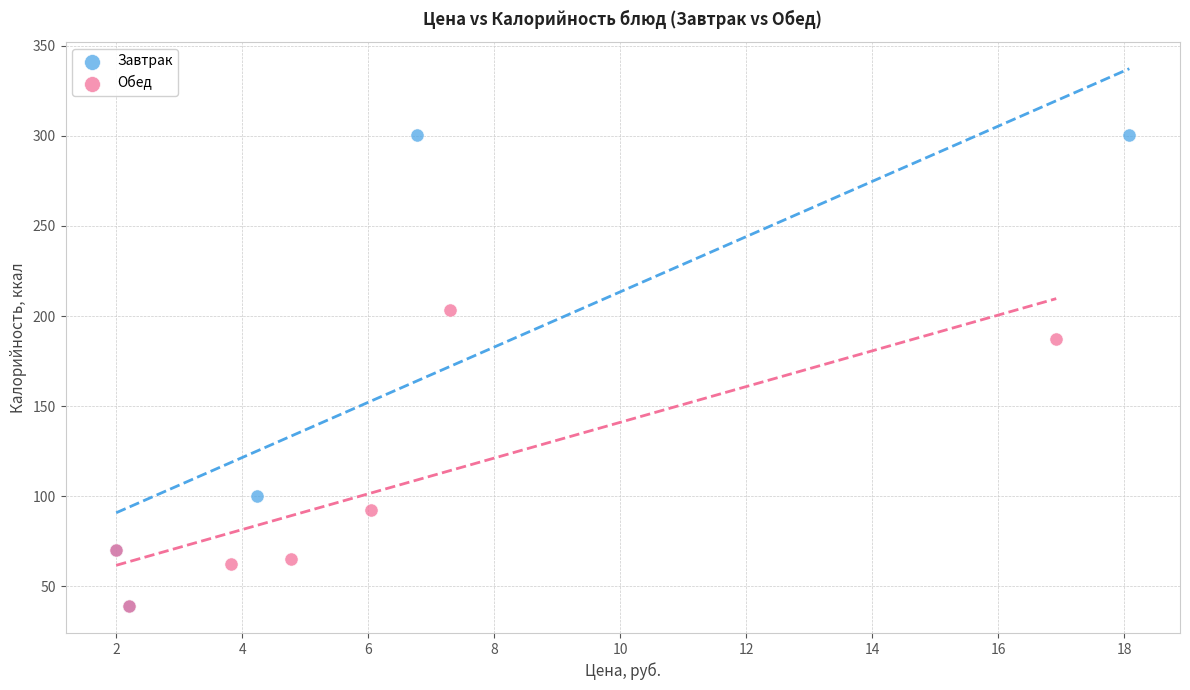

Which series has the largest Y range (max minus min)?

Завтрак